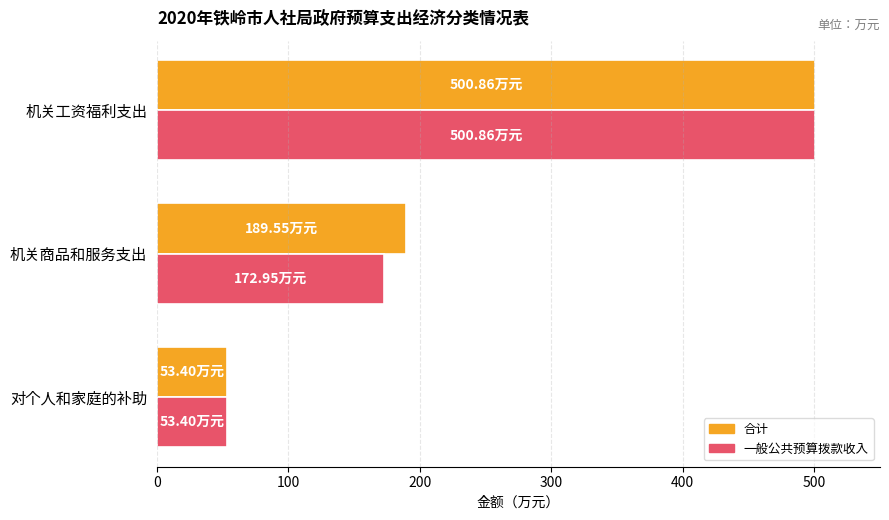

At which label is 一般公共预算拨款收入 closest to 277?

机关商品和服务支出